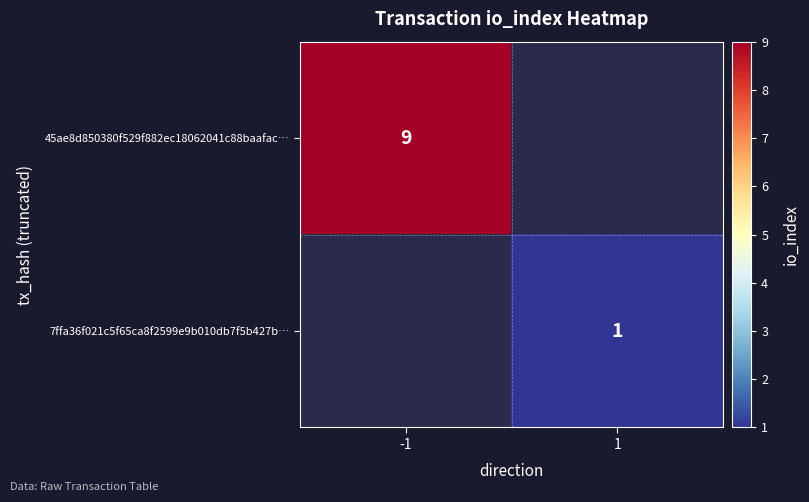

Which category has the highest value across all series?

-1